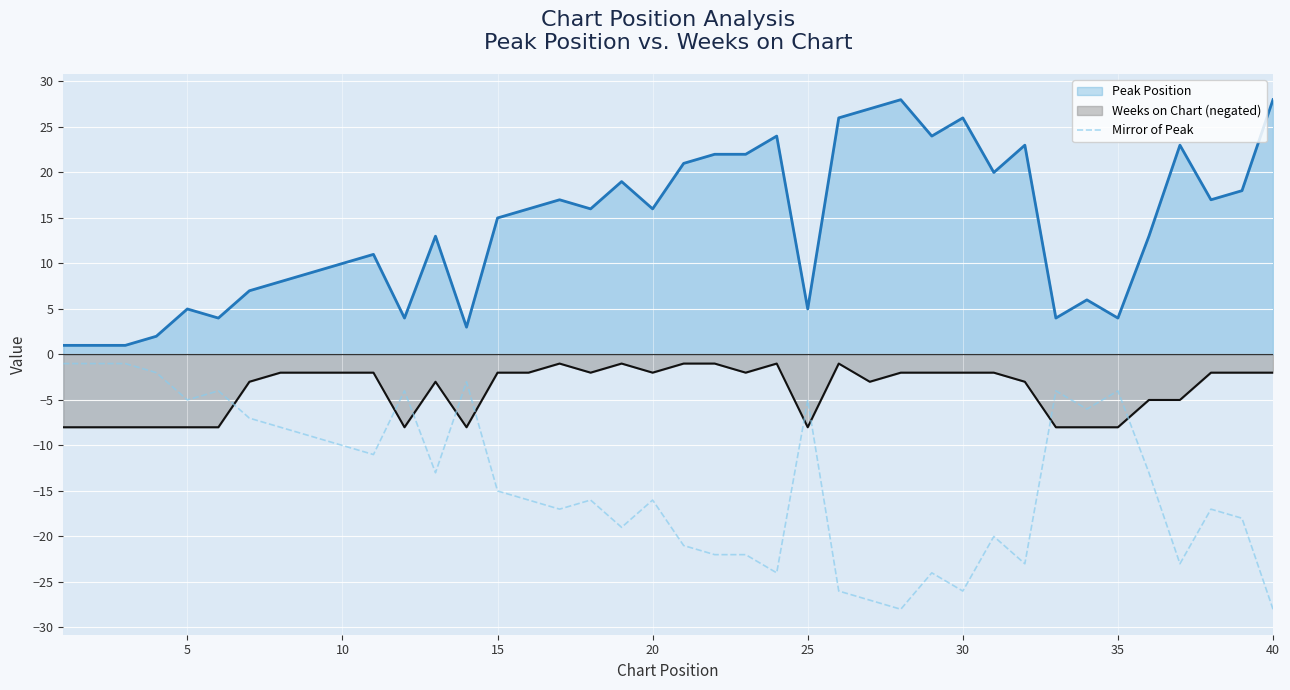

List the series in order of their overall mean, highest first.

Peak Position line, Weeks on Chart line, Mirror of Peak Position